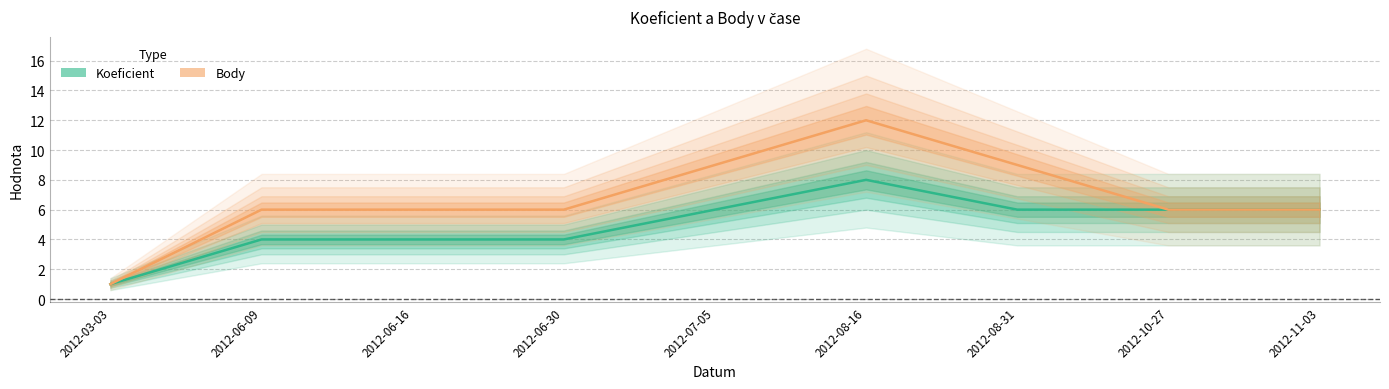

List the series in order of their peak value, lowest first.

Koeficient, Body